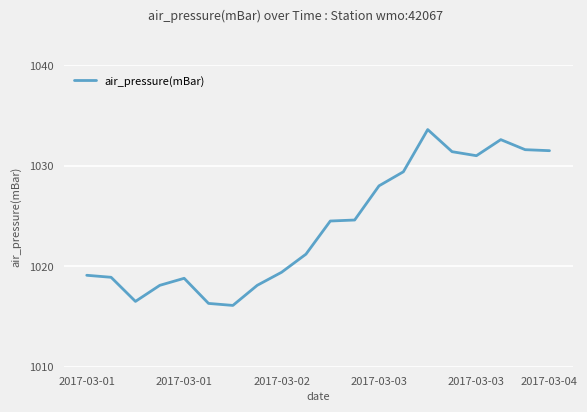

What is the maximum value shown in the chart?

1033.6